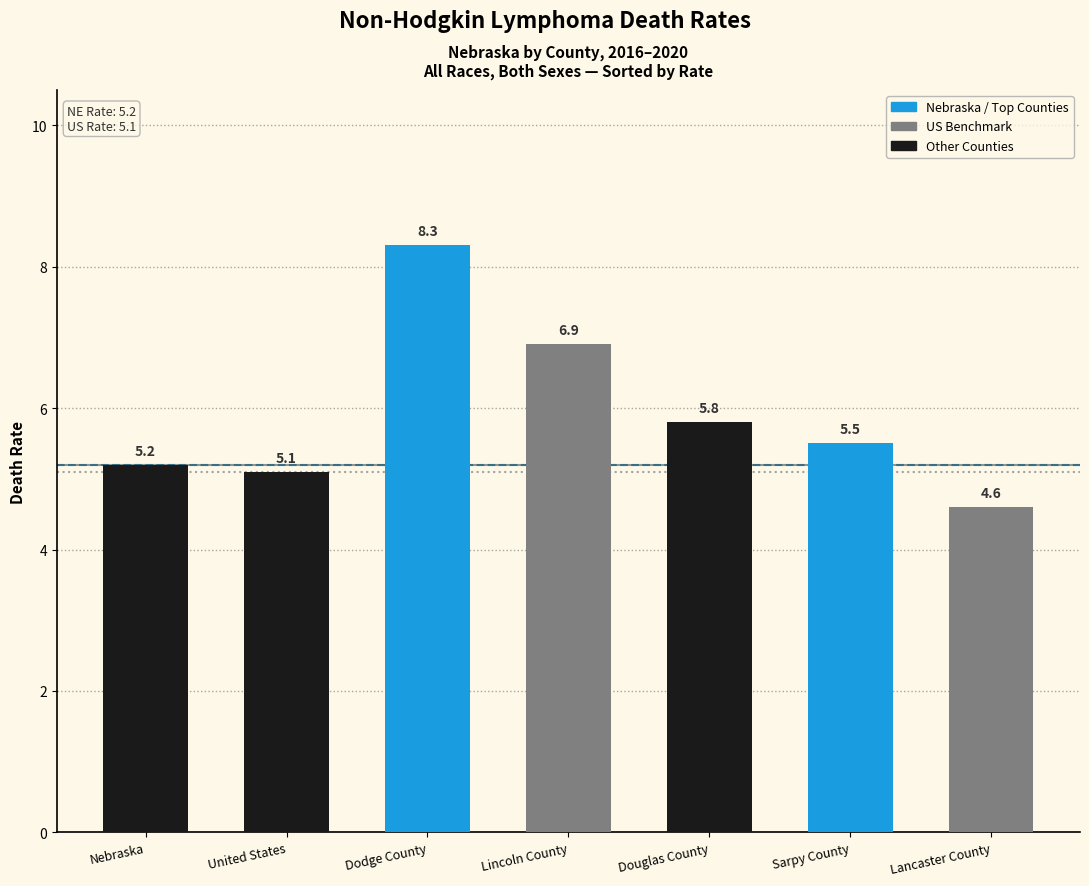

What is the sum of all values?

41.4